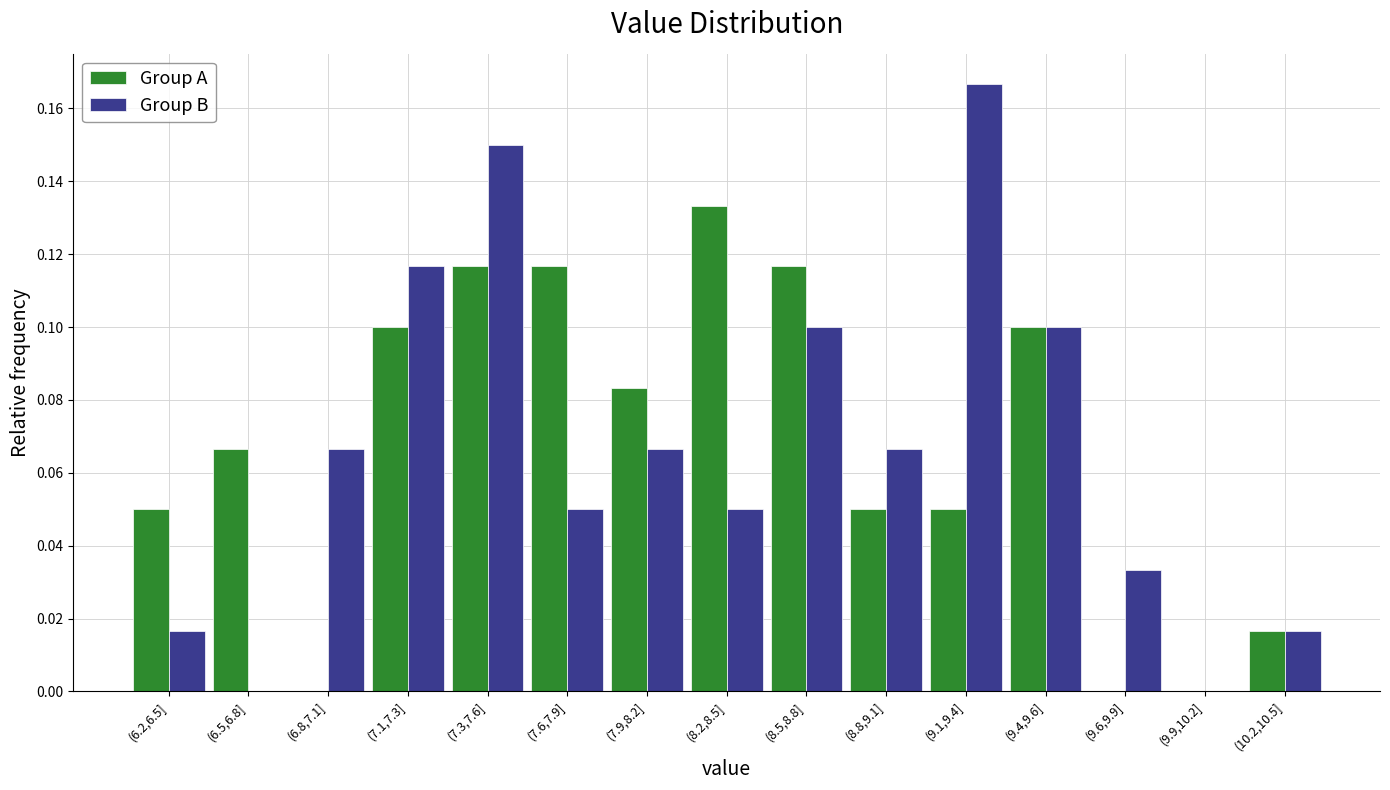

Which category has the highest value across all series?

(9.1,9.4]